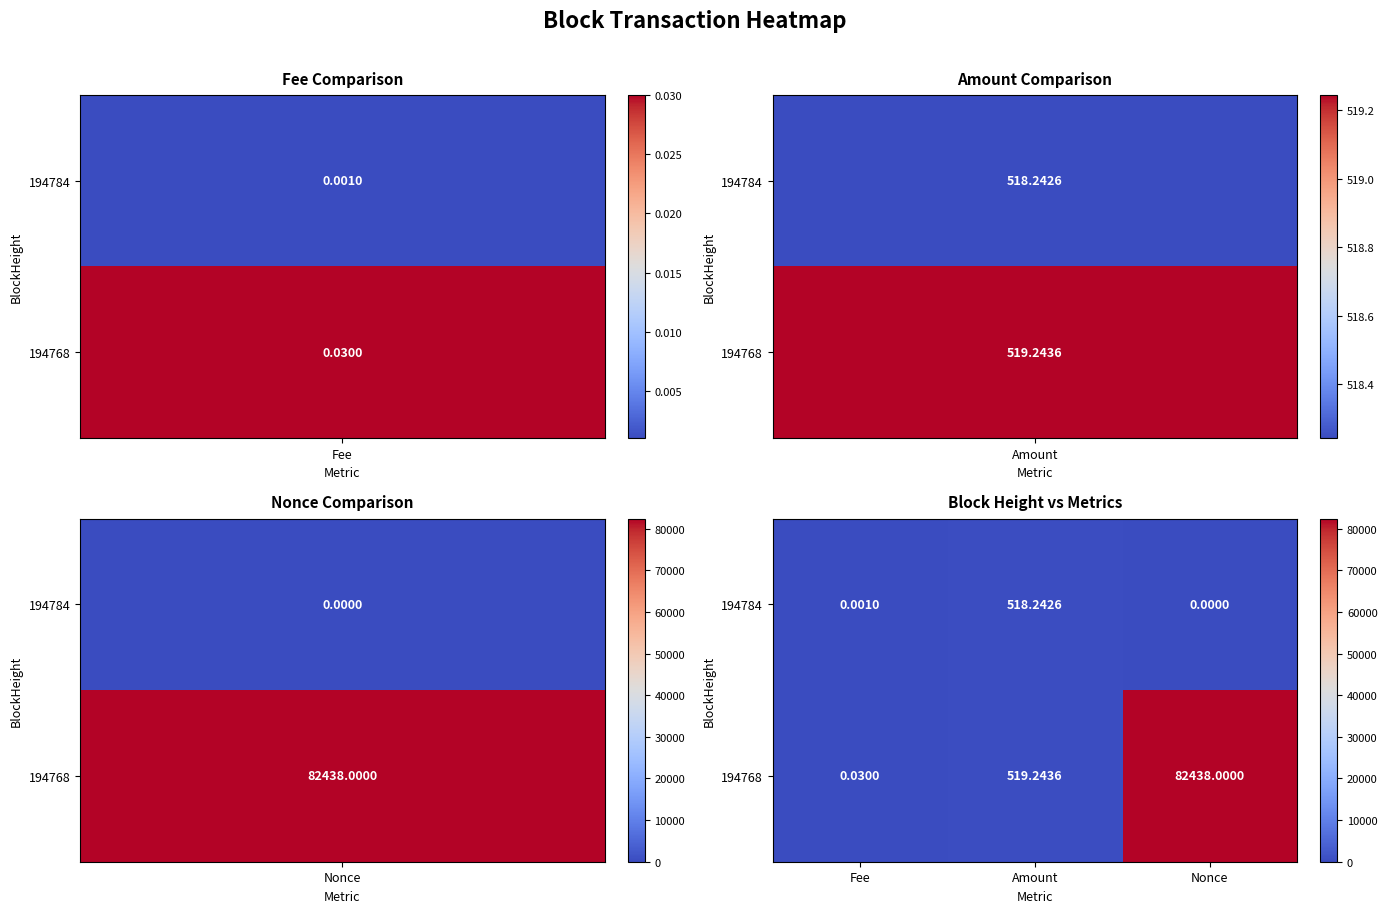

Rank the series by their average value, from highest to lowest.

194768, 194784